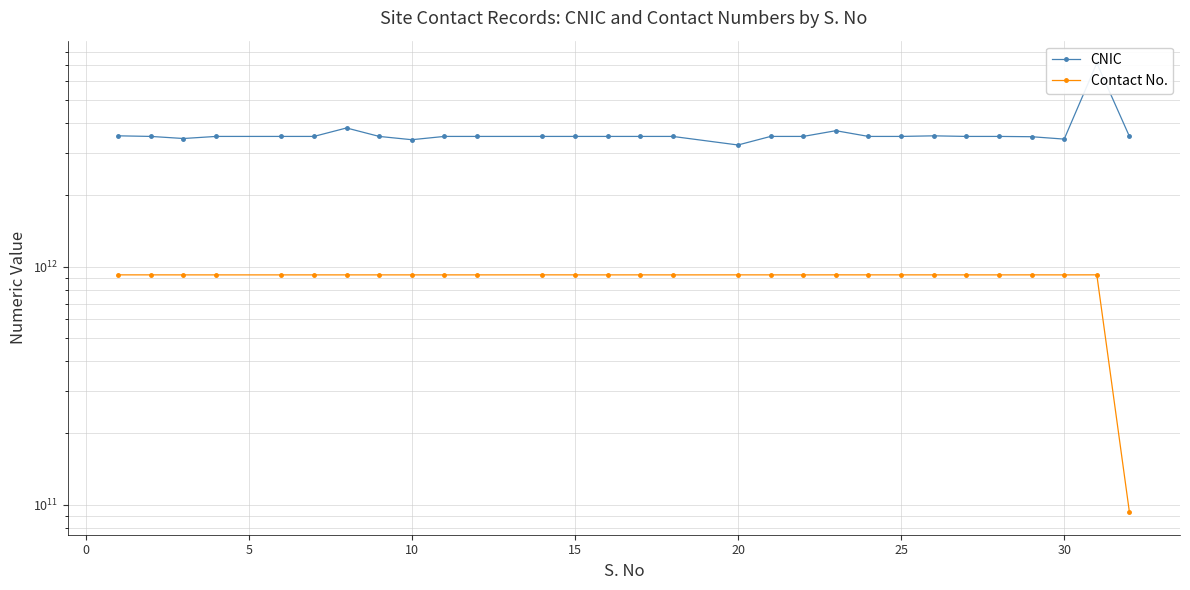

True or false: Contact No. and CNIC intersect in this chart.

False